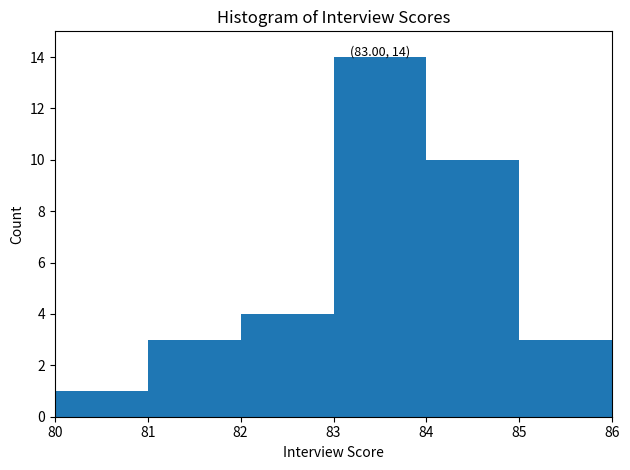

Over which range of the x-axis is the bar tallest?

83 to 84